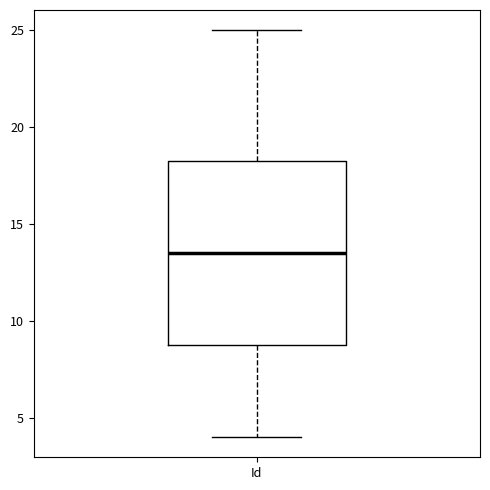

Read this box plot against the y-axis: the position of the median line, the range covered by the box, and the ends of both whiskers. The values are not printed on the chart, so give them approximately, as read against the axis.

median 13.5, box 9.0 to 18.5, whiskers 4.0 to 25.0